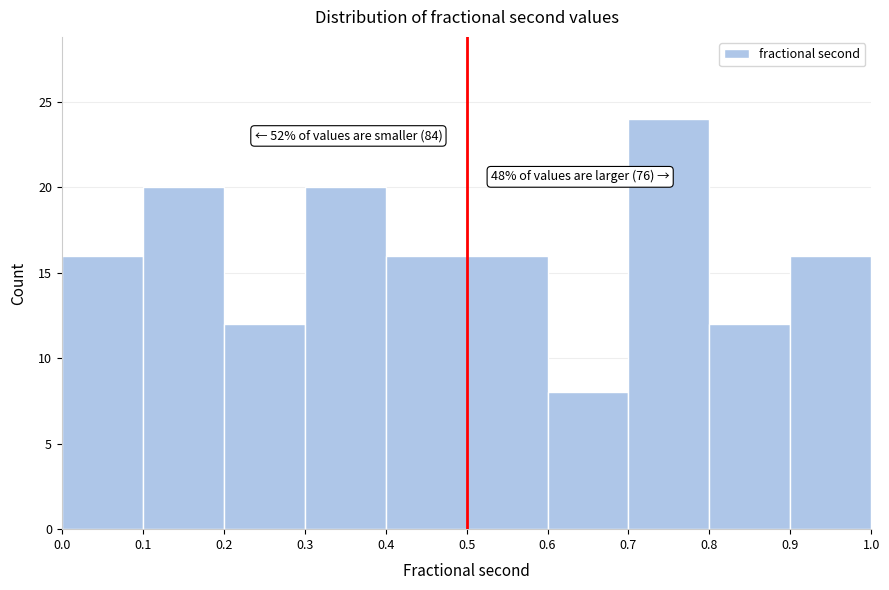

Which range on the x-axis has the tallest bar?

0.7 to 0.8